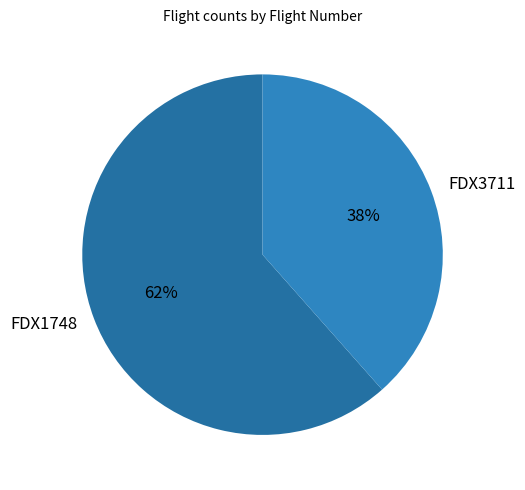

Which slice is the largest?

FDX1748